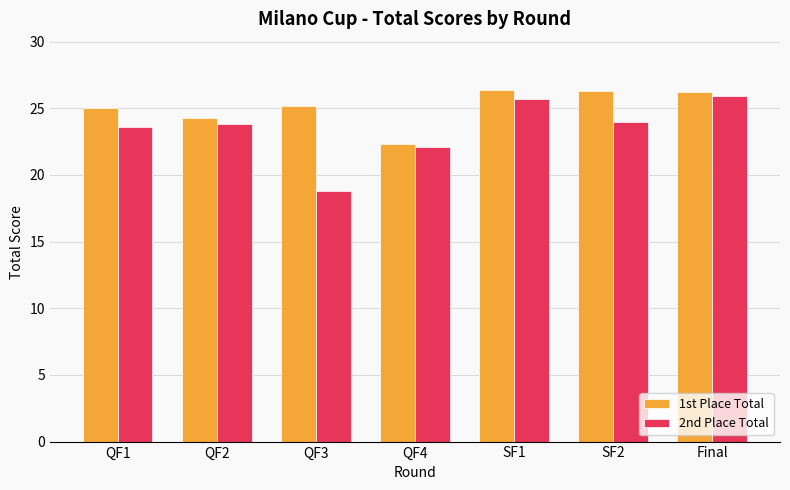

Rank the series by their maximum value, from highest to lowest.

1st Place Total, 2nd Place Total